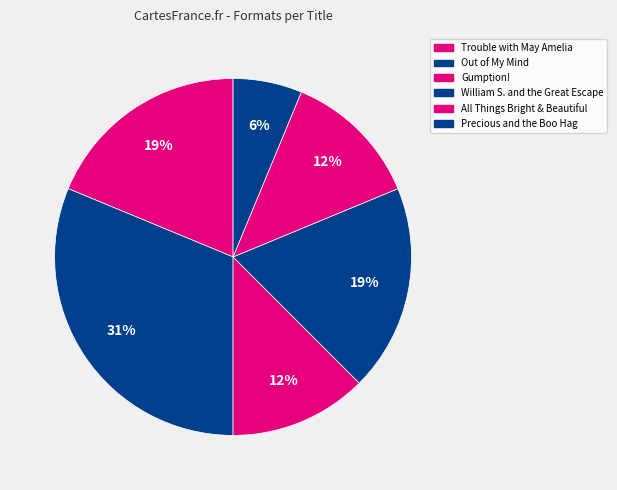

Count the number of slices in the pie.

6